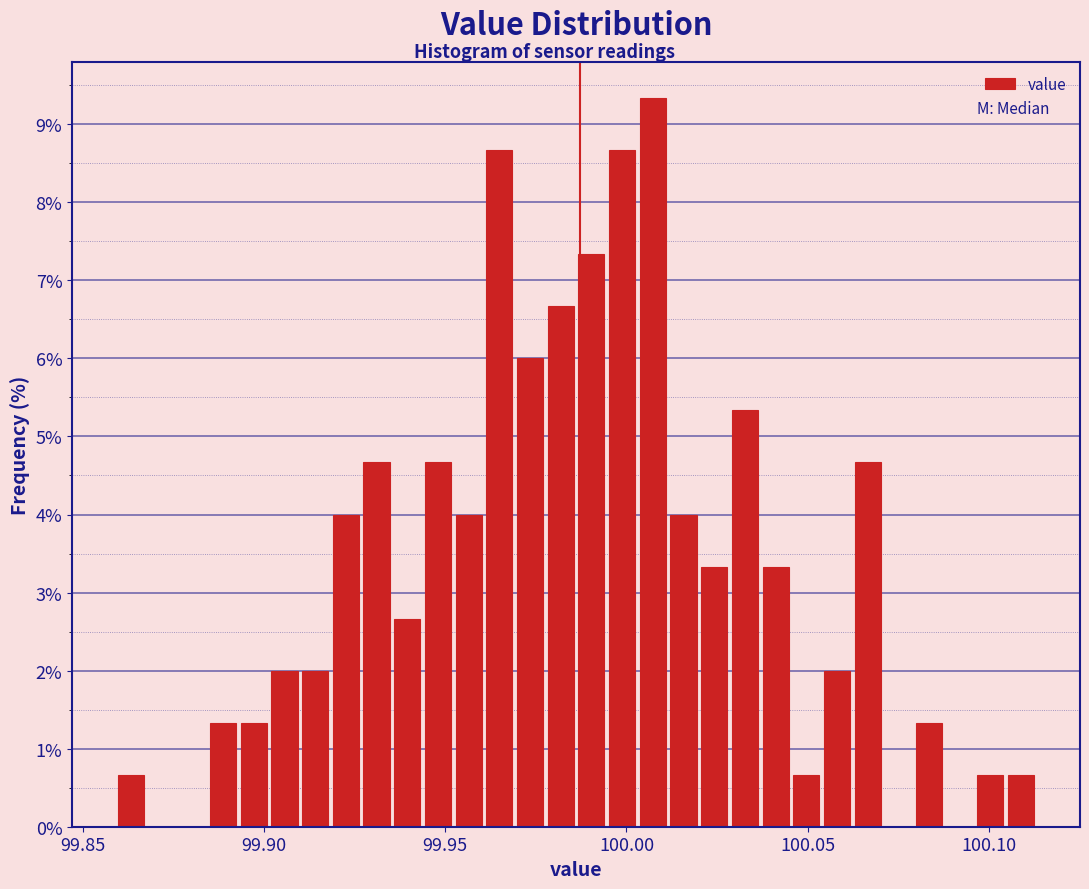

Read against the x-axis, roughly where is the centre of the tallest bar?

100.005